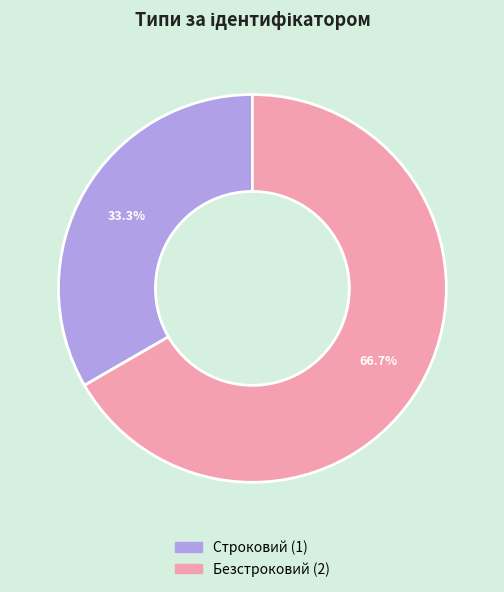

Between Строковий and Безстроковий, which is larger?

Безстроковий